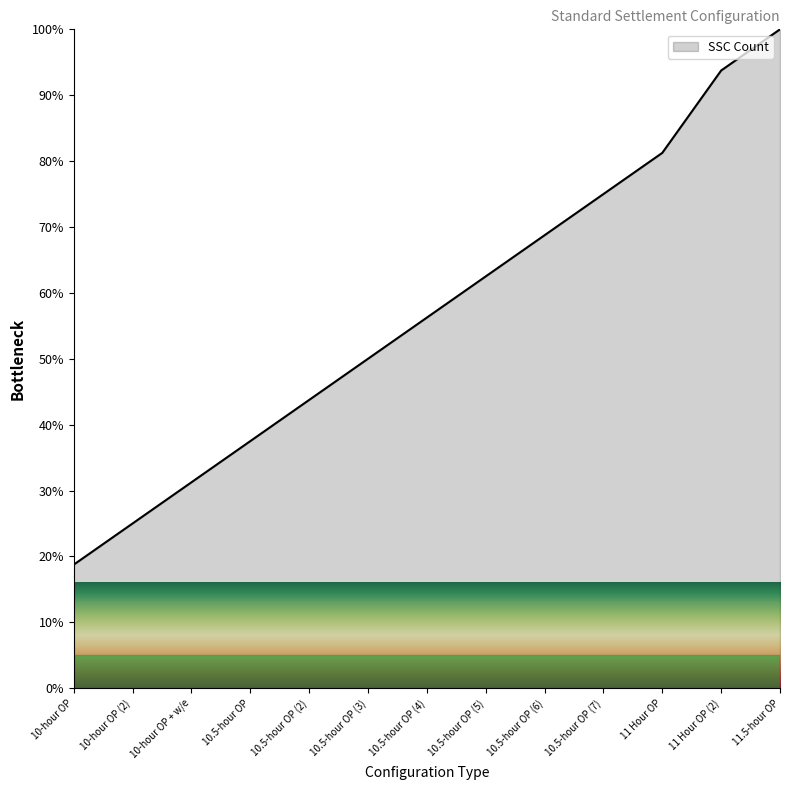

Is it true that the value at 10.5-hour OP is 37.5?

True